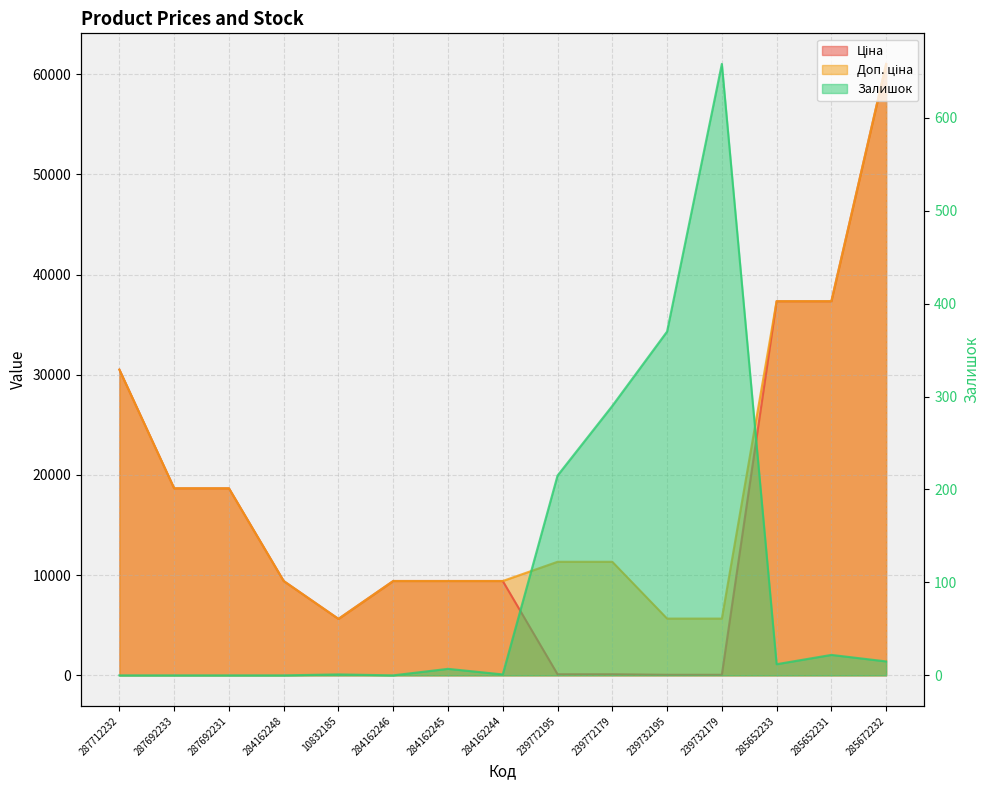

Is it true that Залишок equals 0.0 at 284162248?

True